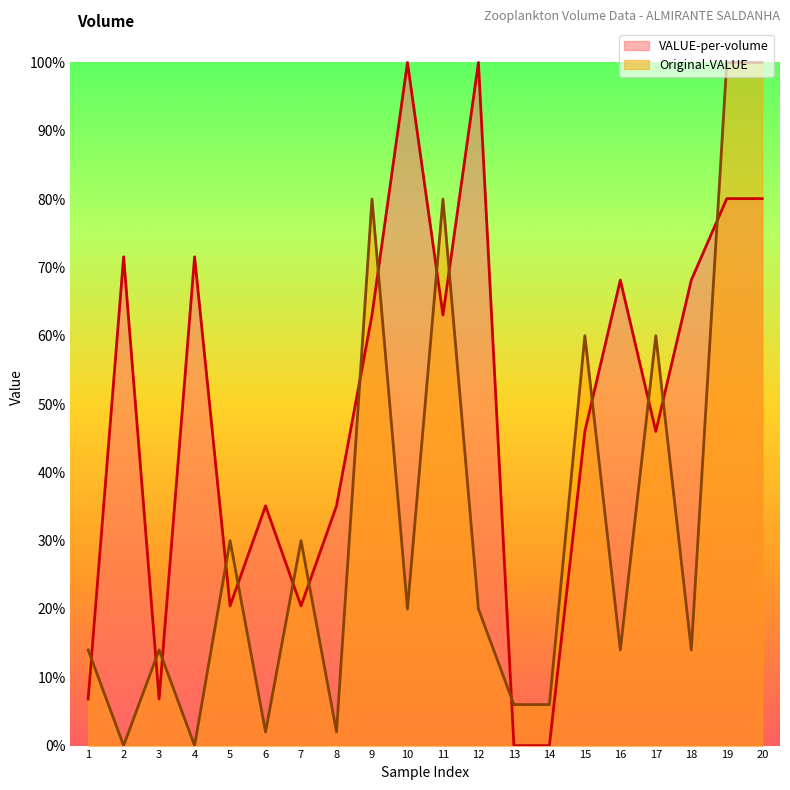

Read the VALUE-per-volume value at 12.

1.0